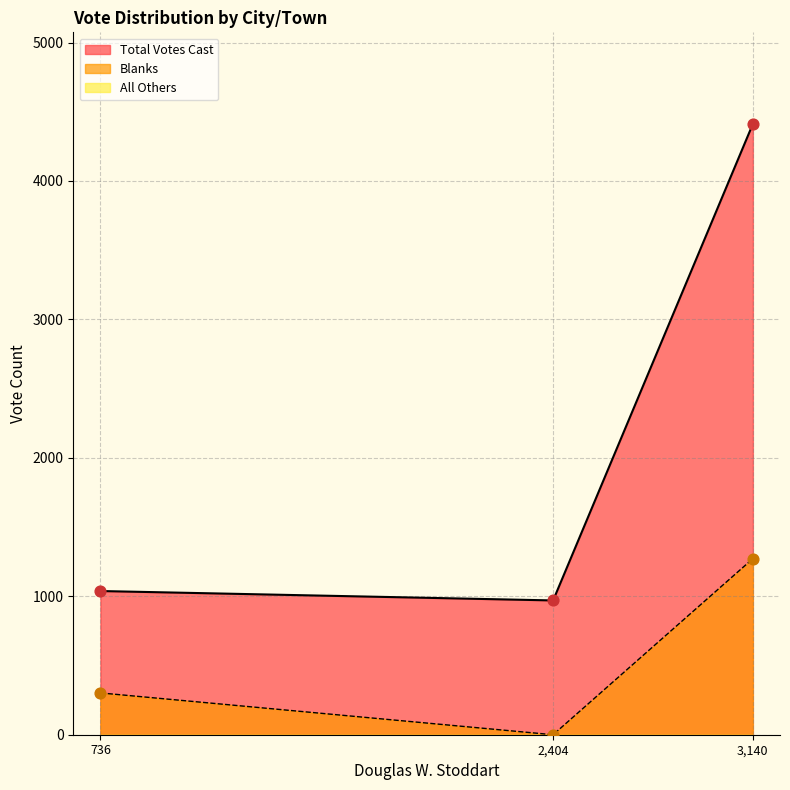

Is it true that Total Votes Cast equals 1826 at 736?

False